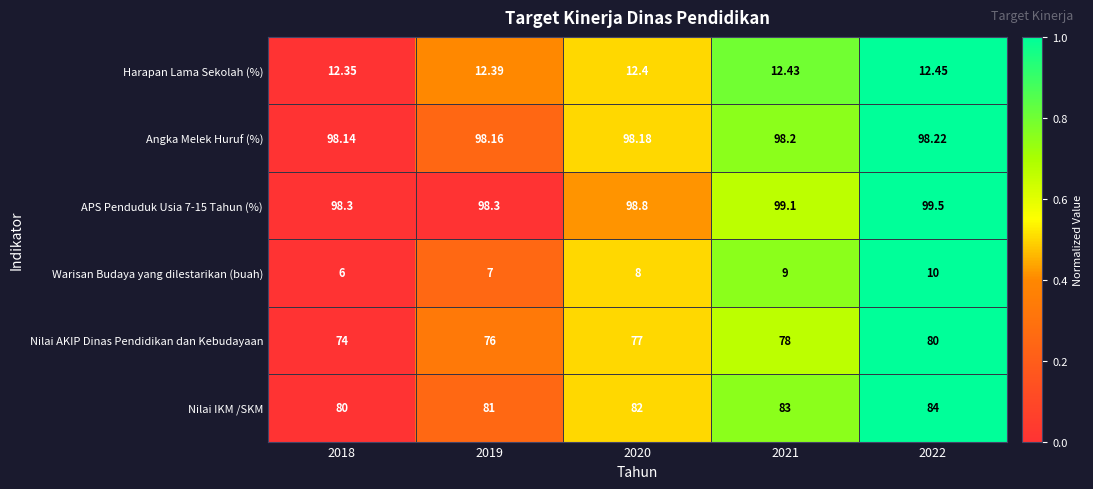

Which series has the widest spread of values?

Nilai AKIP Dinas Pendidikan dan Kebudayaan